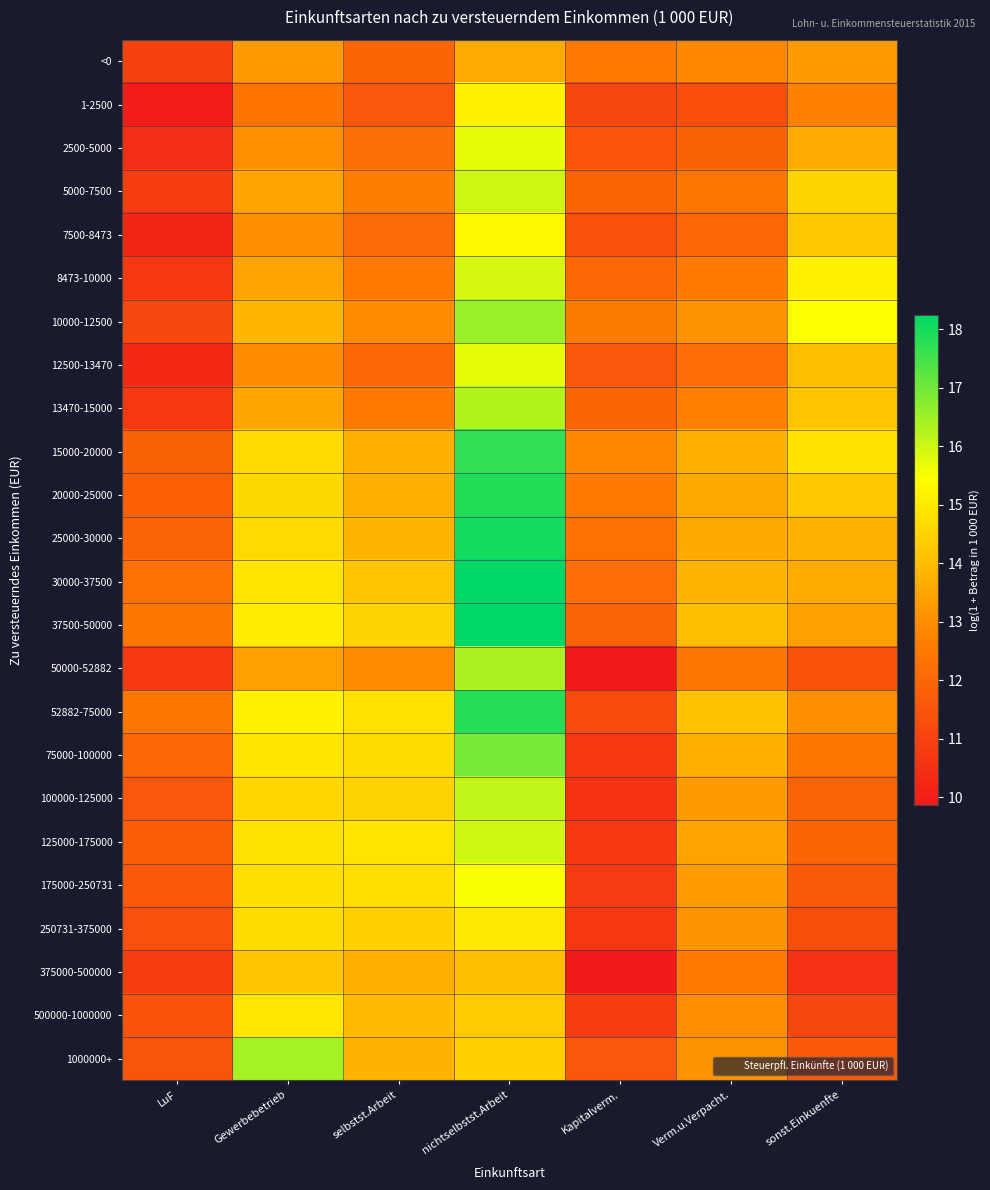

What is the maximum value shown in the chart?

18.2